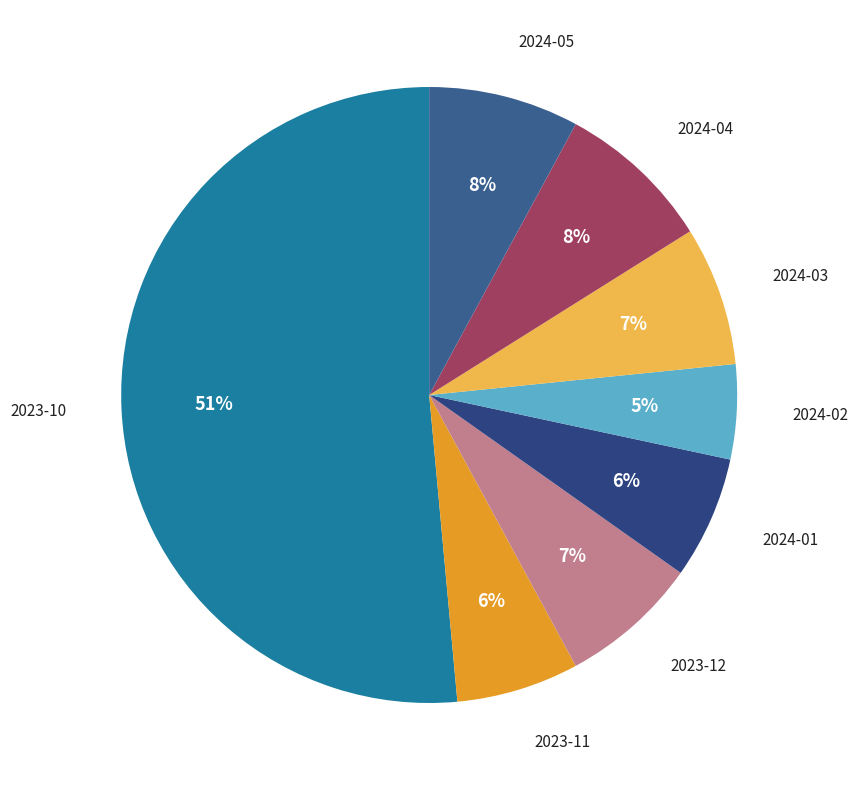

How many slices are in this pie chart?

8